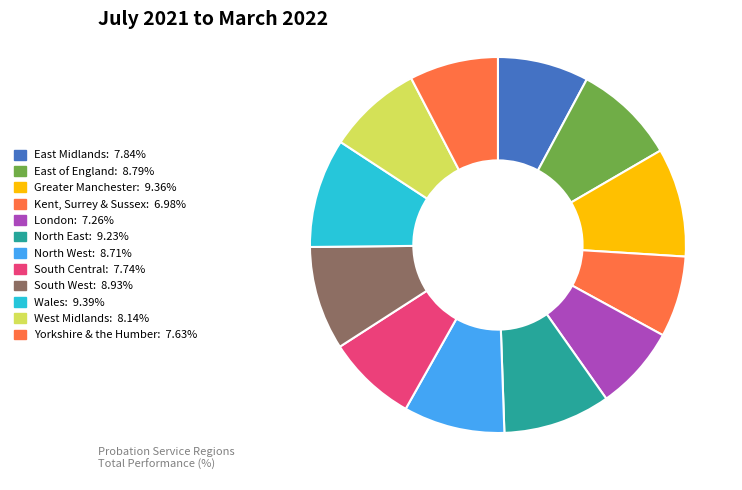

To the nearest percent, what is the difference between the largest and smallest slice percentages?

2%